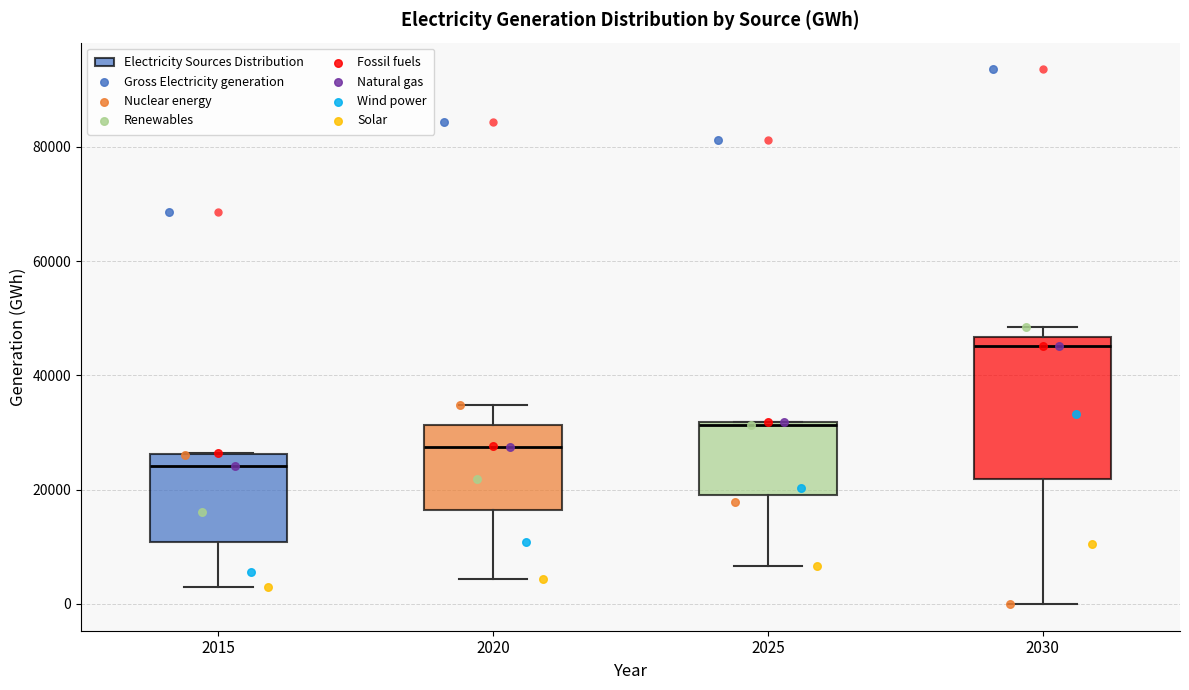

Reading left to right, transcribe this box plot: for each box, give where its median line is, the range the box spans, and where its two whiskers end, as read against the y-axis. The values are not printed on the chart, so give them approximately, as read against the axis.

2015: median 24000, box 10000 to 26000, whiskers 4000 to 26000
2020: median 28000, box 16000 to 32000, whiskers 4000 to 34000
2025: median 32000, box 20000 to 32000, whiskers 6000 to 32000
2030: median 46000 (just below the box's upper edge), box 22000 to 46000, whiskers 0 to 48000